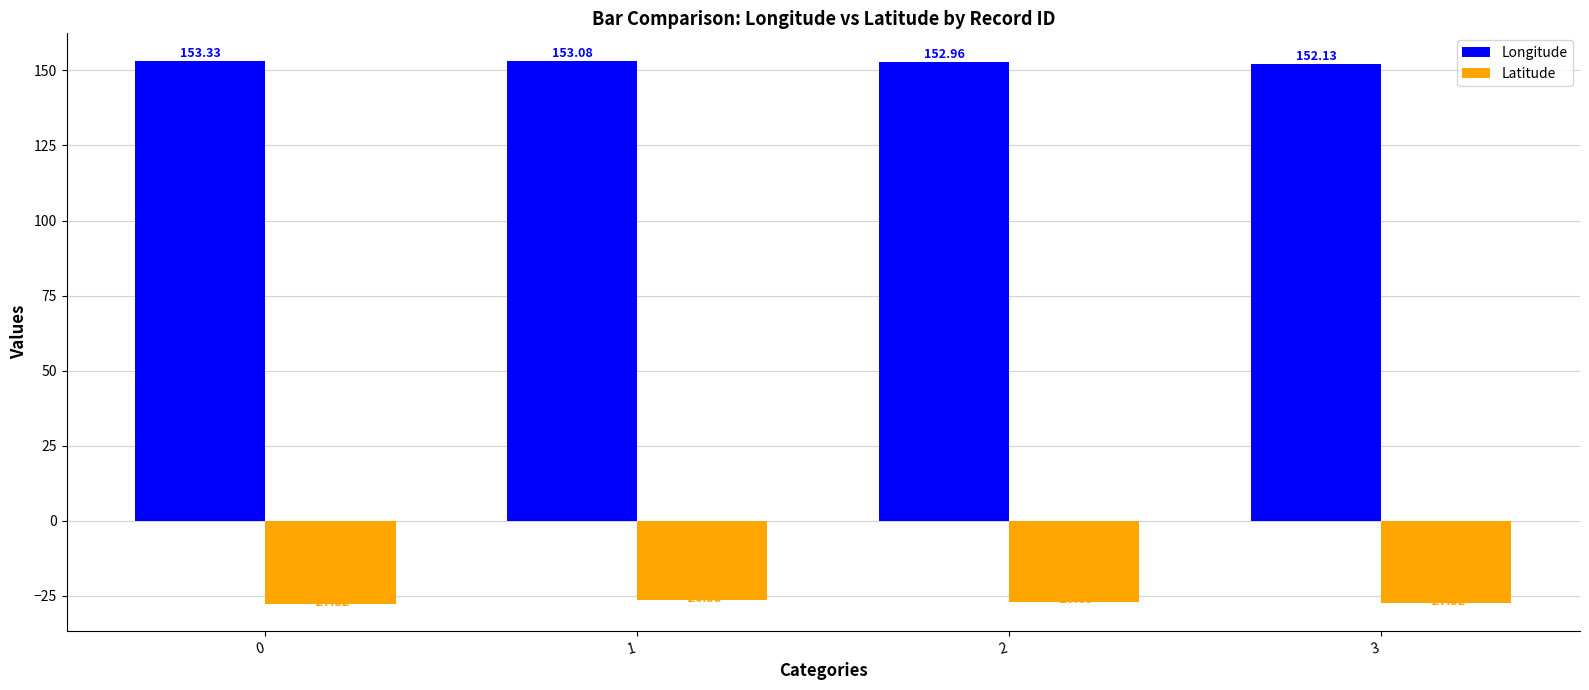

What is the sum of the Longitude values at 0 and 2?

306.3